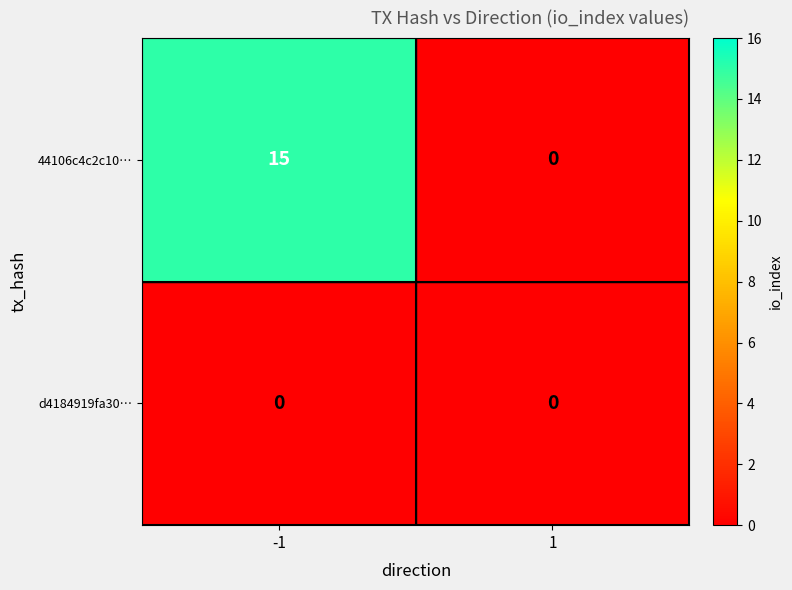

What is the greatest value displayed?

15